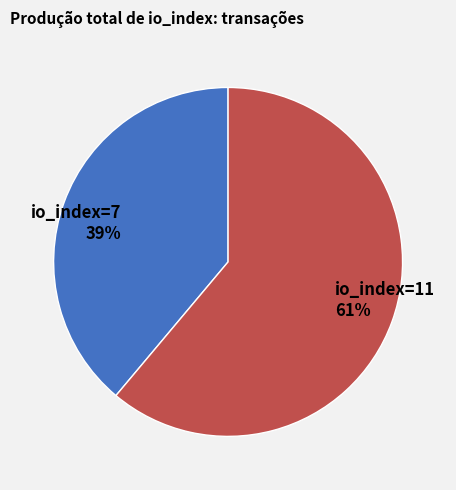

Combined, do io_index=7 and io_index=11 account for over 50%?

Yes